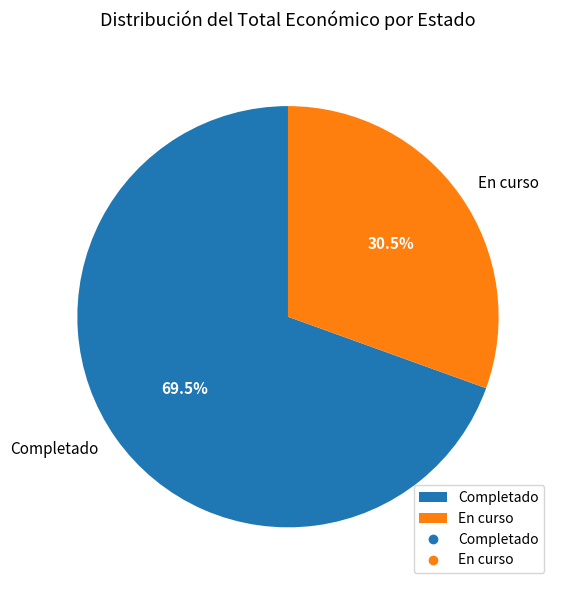

What is the largest slice in the pie chart?

Completado